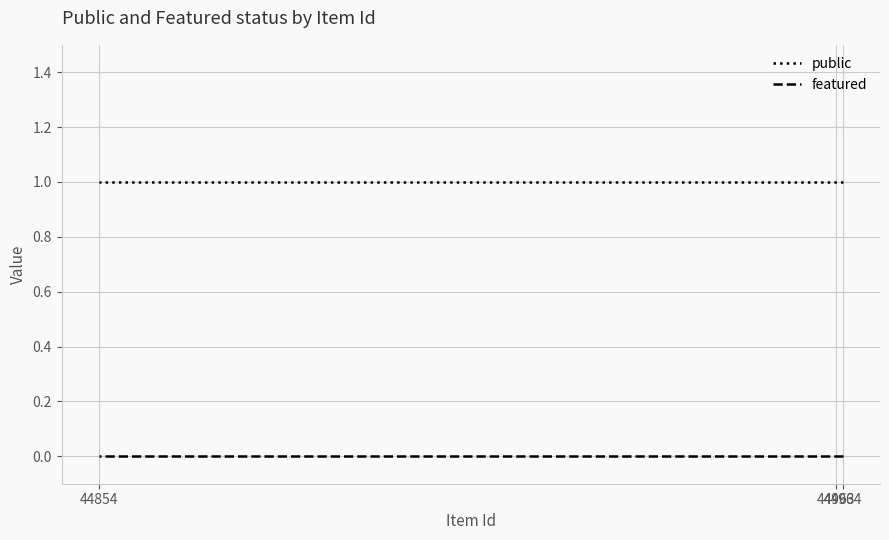

Which series has the widest spread of values?

public